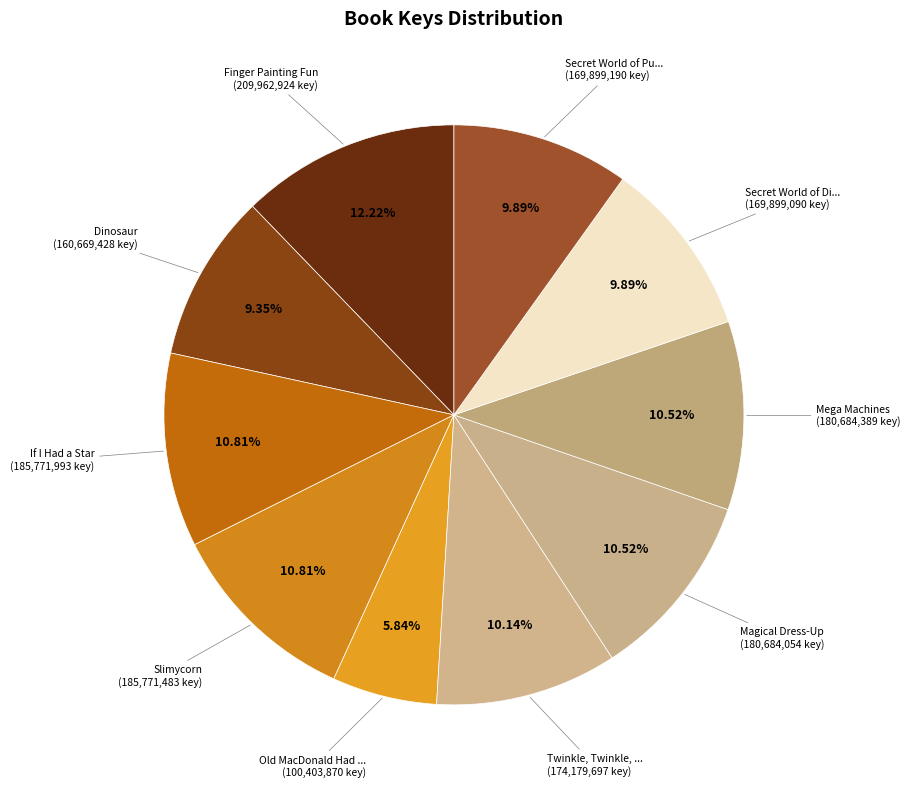

How many segments does this pie chart have?

10